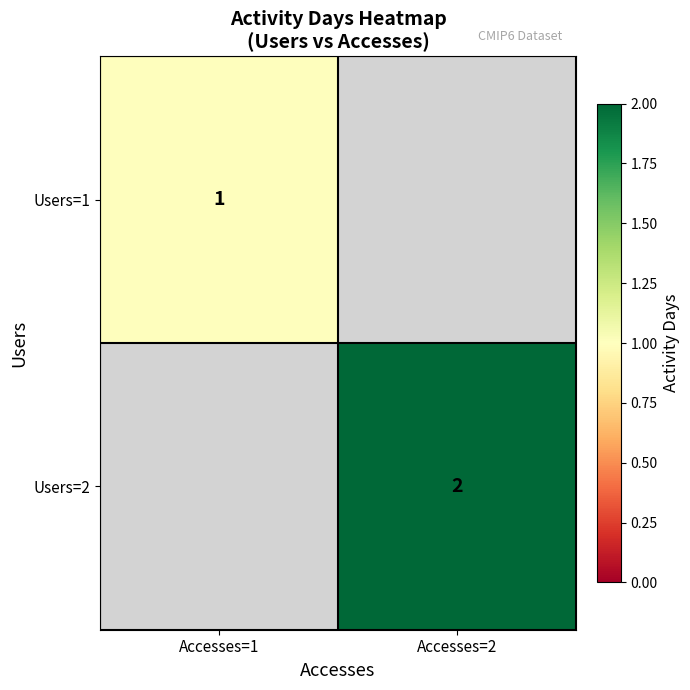

At how many categories does at least one series exceed 1?

1